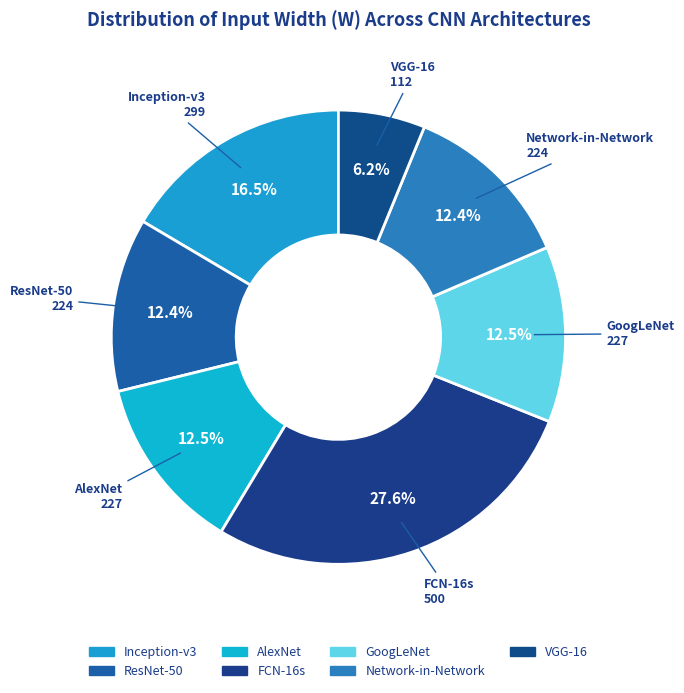

Between Network-in-Network and VGG-16, which is larger?

Network-in-Network